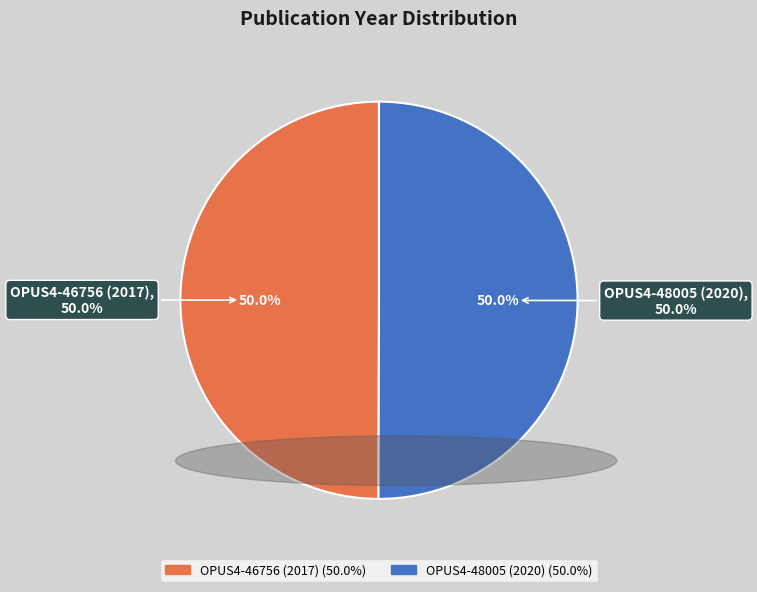

True or false: OPUS4-48005 (2020) accounts for 50% of the total.

True